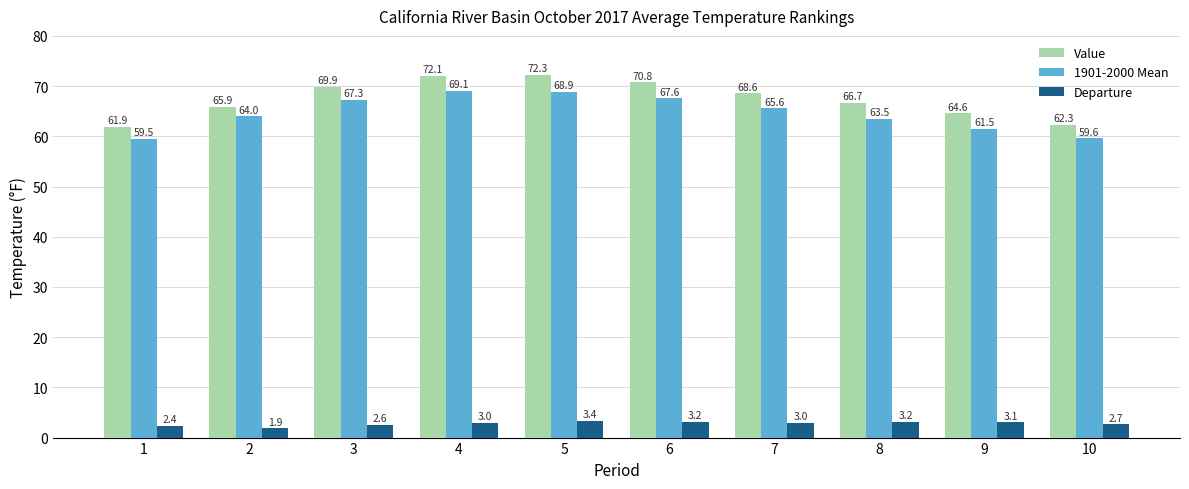

Which series has the largest range (max minus min)?

Value